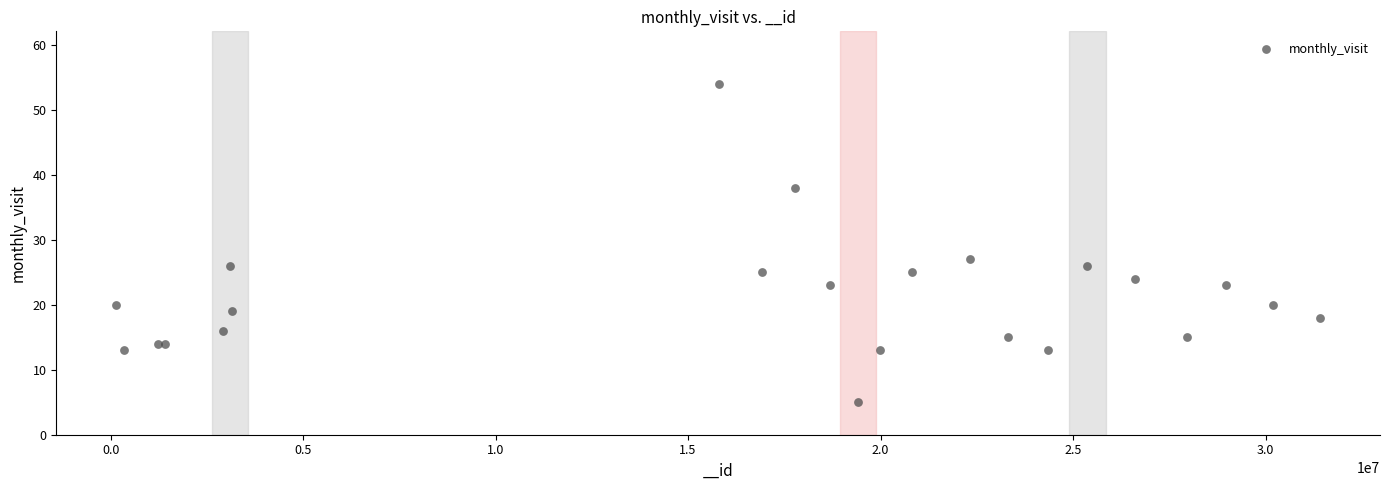

What Y value in the scatter plot is closest to 29?

27